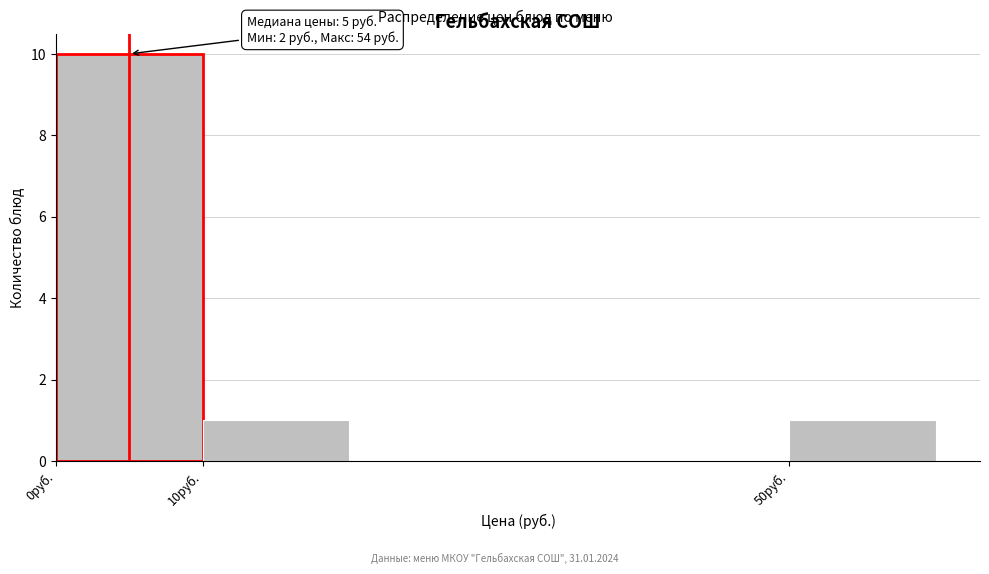

Which range on the x-axis has the tallest bar?

0 to 10